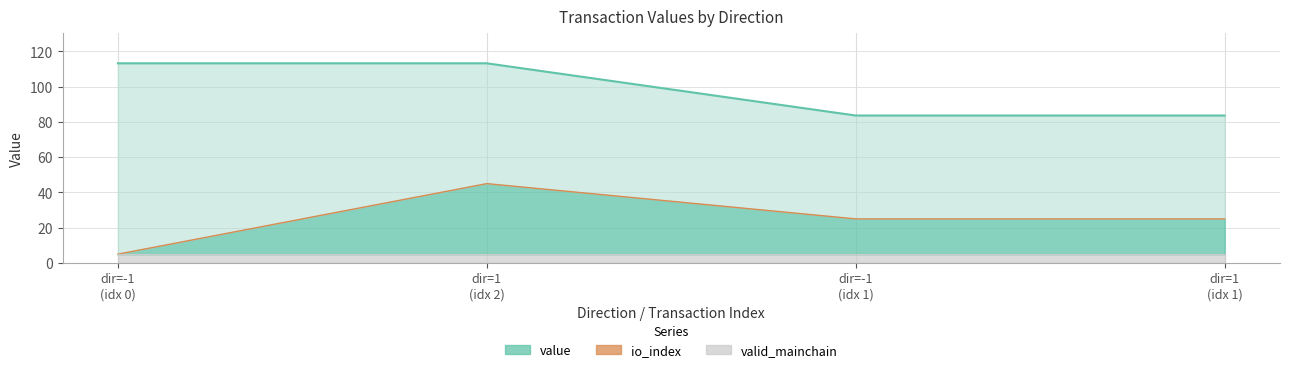

Rank the series by their average value, from lowest to highest.

valid_mainchain (line), io_index (line), value (line)